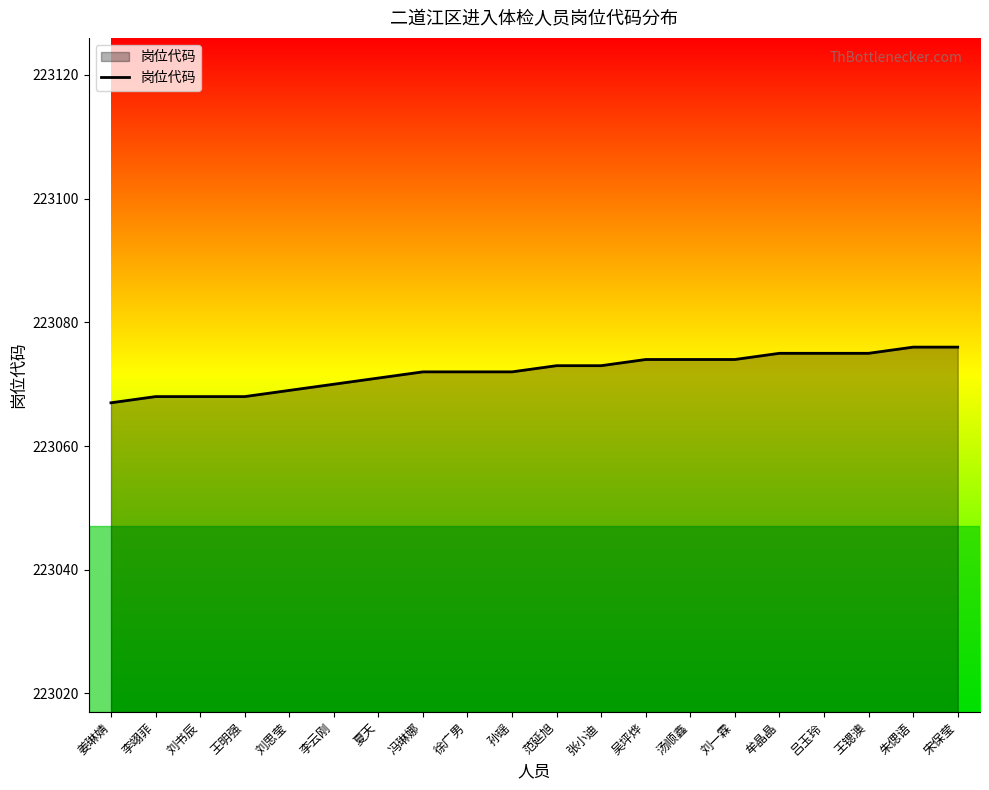

What is the difference between the values at 牟晶晶 and 刘书辰?

7